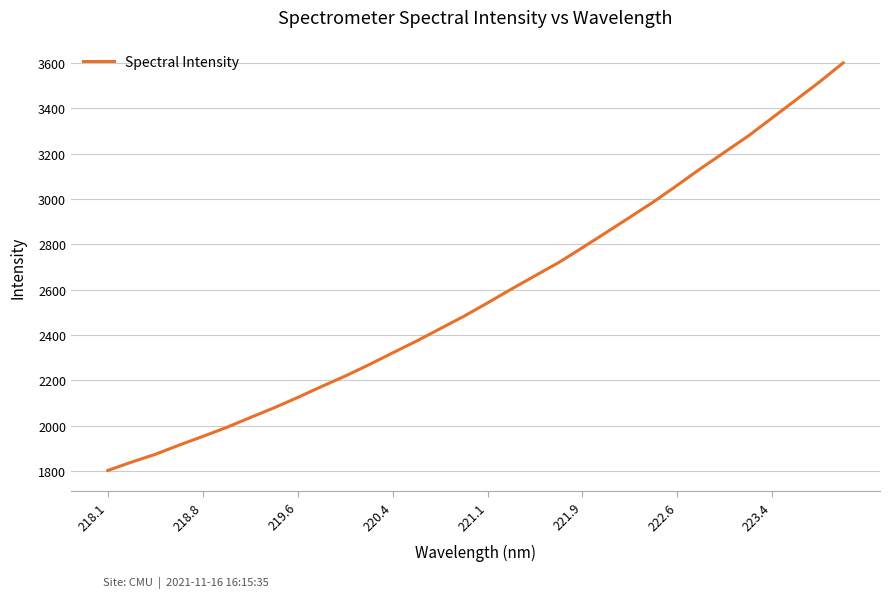

What is the greatest value displayed?

3600.8